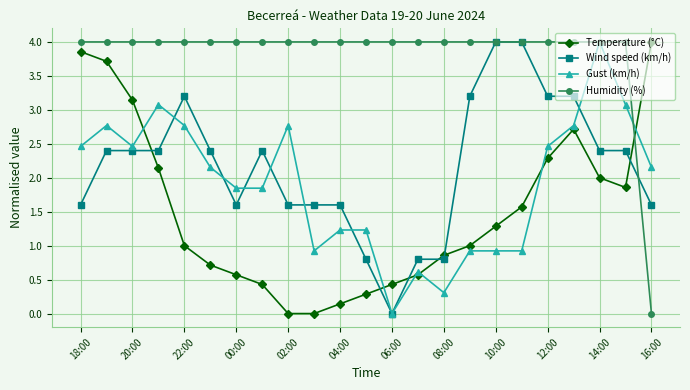

Which series ends up on top after the final intersection of Humidity (%) and Temperature (°C)?

Temperature (°C)